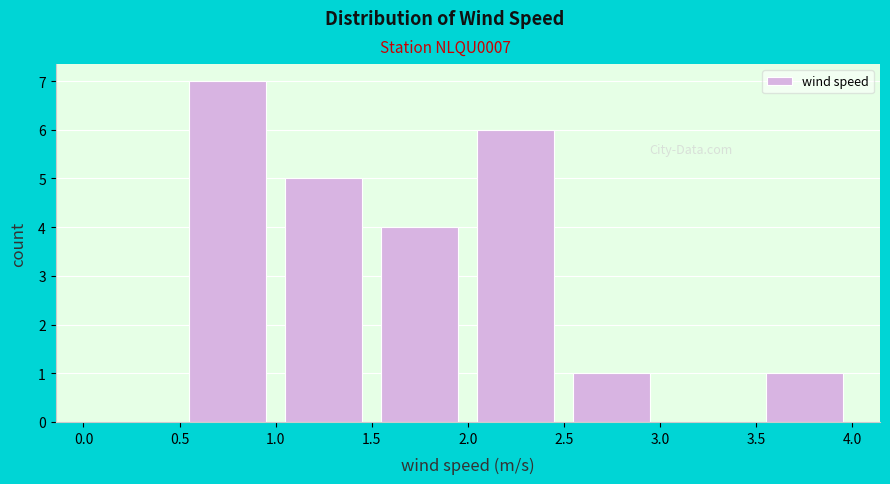

How tall is the bar that spans 1.0 to 1.5 on the x-axis? The values are not printed on the chart, so give them approximately, as read against the axis.

5